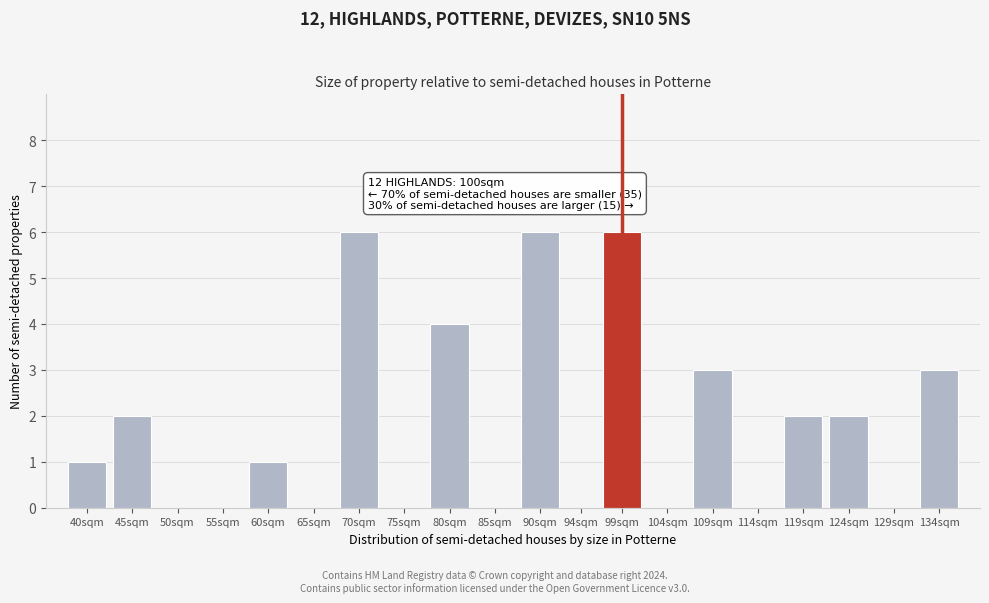

Reading right to left, list all the values displayed in this chart.

134sqm=3	129sqm=0	124sqm=2	119sqm=2	114sqm=0	109sqm=3	104sqm=0	99sqm=6	94sqm=0	90sqm=6	85sqm=0	80sqm=4	75sqm=0	70sqm=6	65sqm=0	60sqm=1	55sqm=0	50sqm=0	45sqm=2	40sqm=1